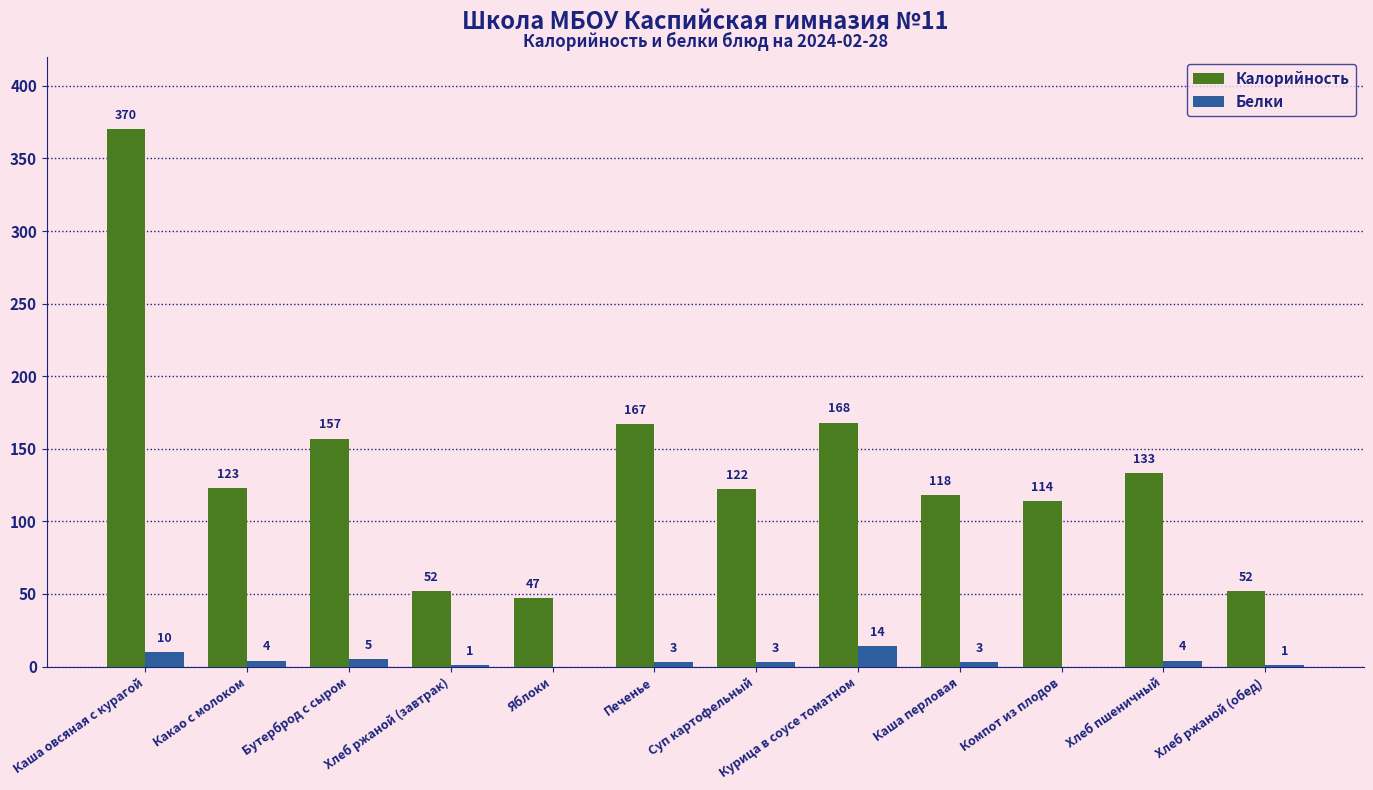

Where is Калорийность nearest to the value 208?

Курица в соусе томатном